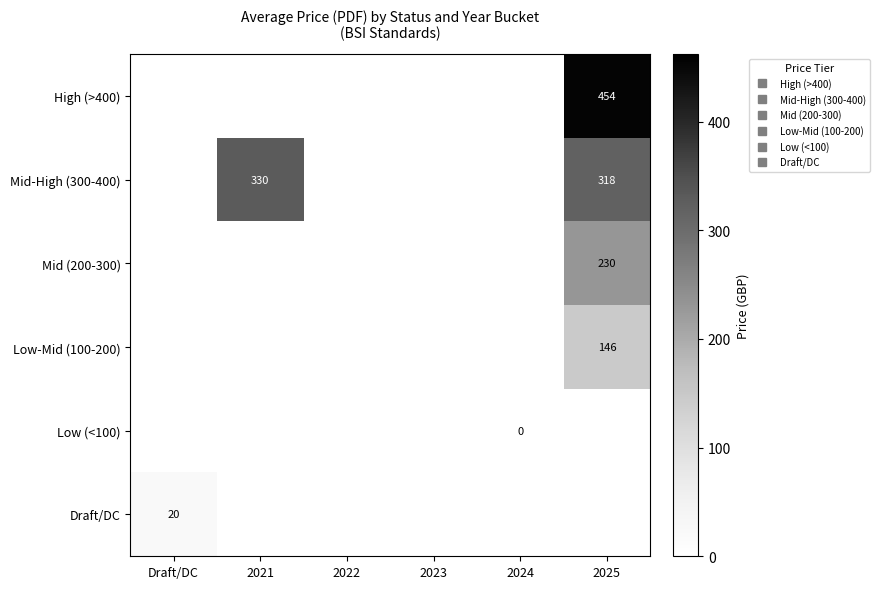

What is the maximum value for Draft/DC?

20.0